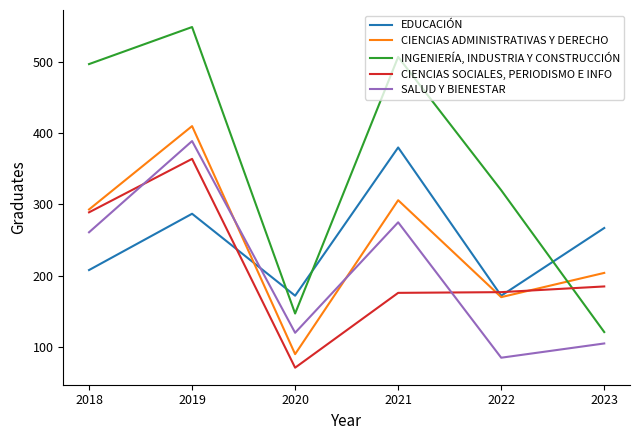

Which category has the highest value in the INGENIERÍA, INDUSTRIA Y CONSTRUCCIÓN series?

2019